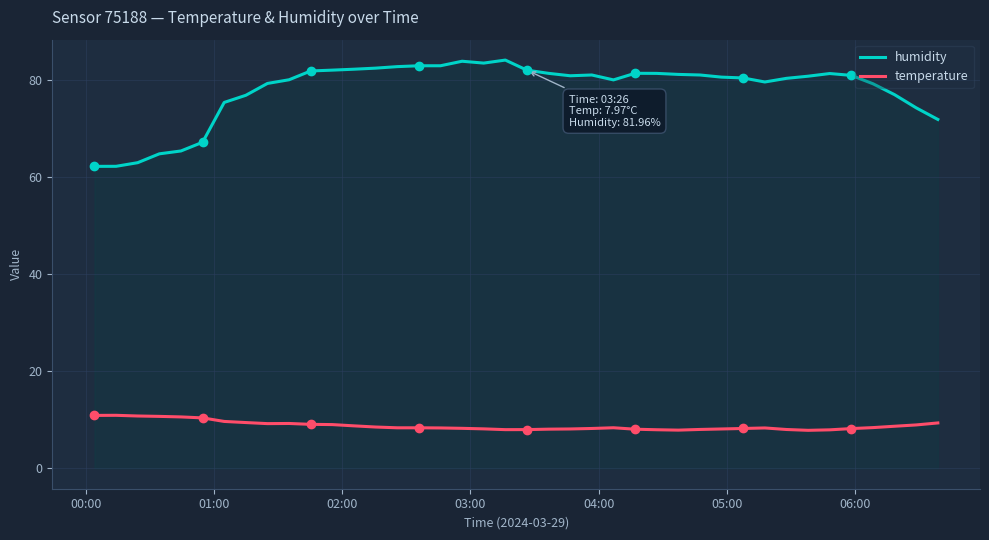

At how many categories does at least one series exceed 44?

40